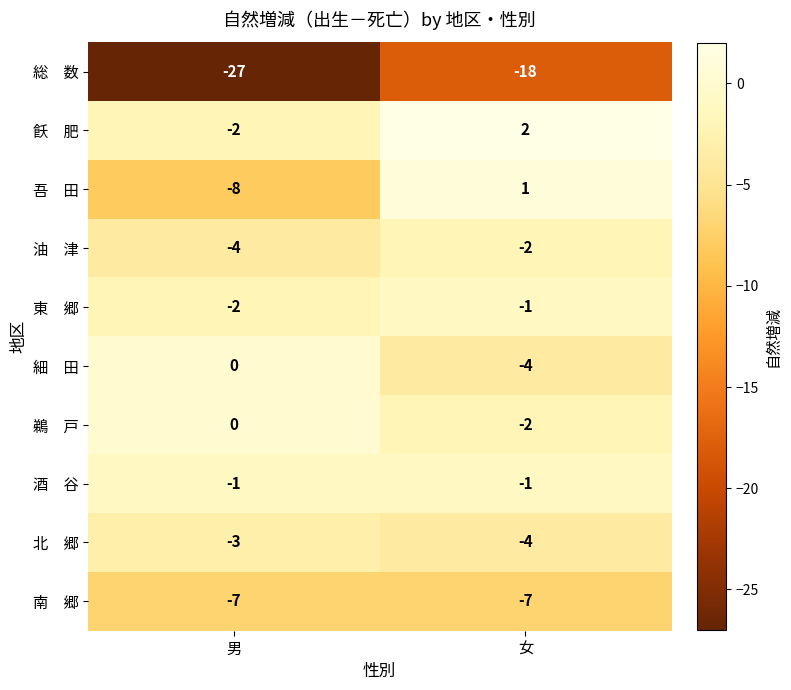

What is the difference between the highest and lowest values at 男?

27